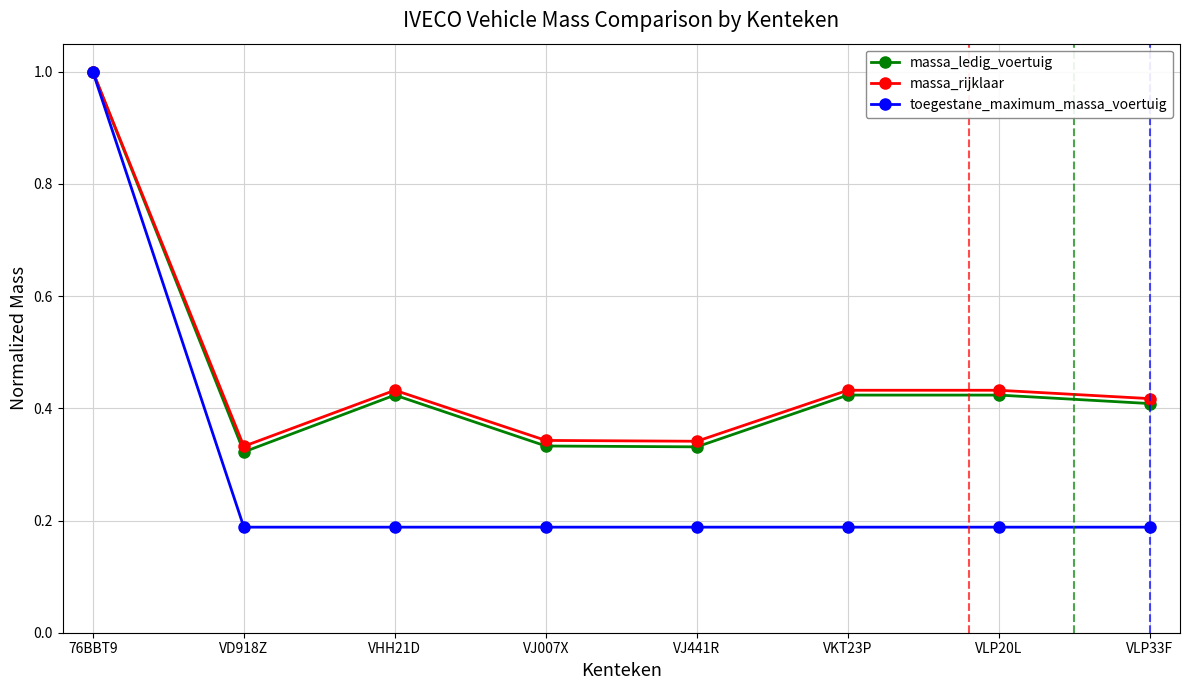

At how many categories does at least one series exceed 0?

8